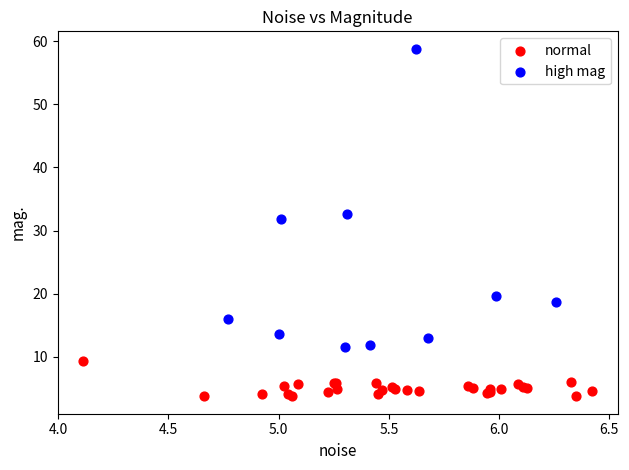

Which series has the widest spread of Y values?

high mag